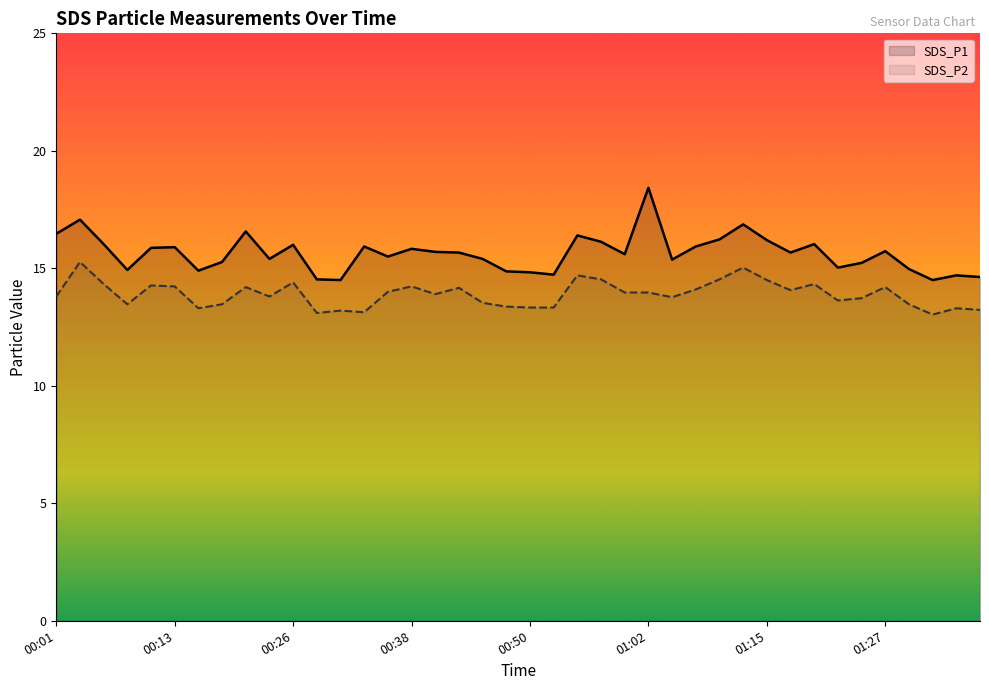

What is the sum of all SDS_P2 values?

555.9